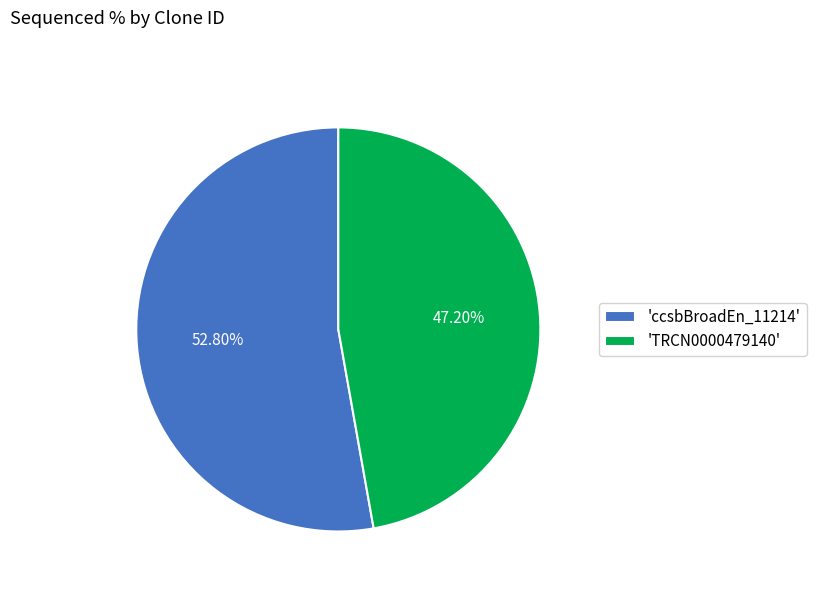

Which category has the smallest portion of the pie?

'TRCN0000479140'